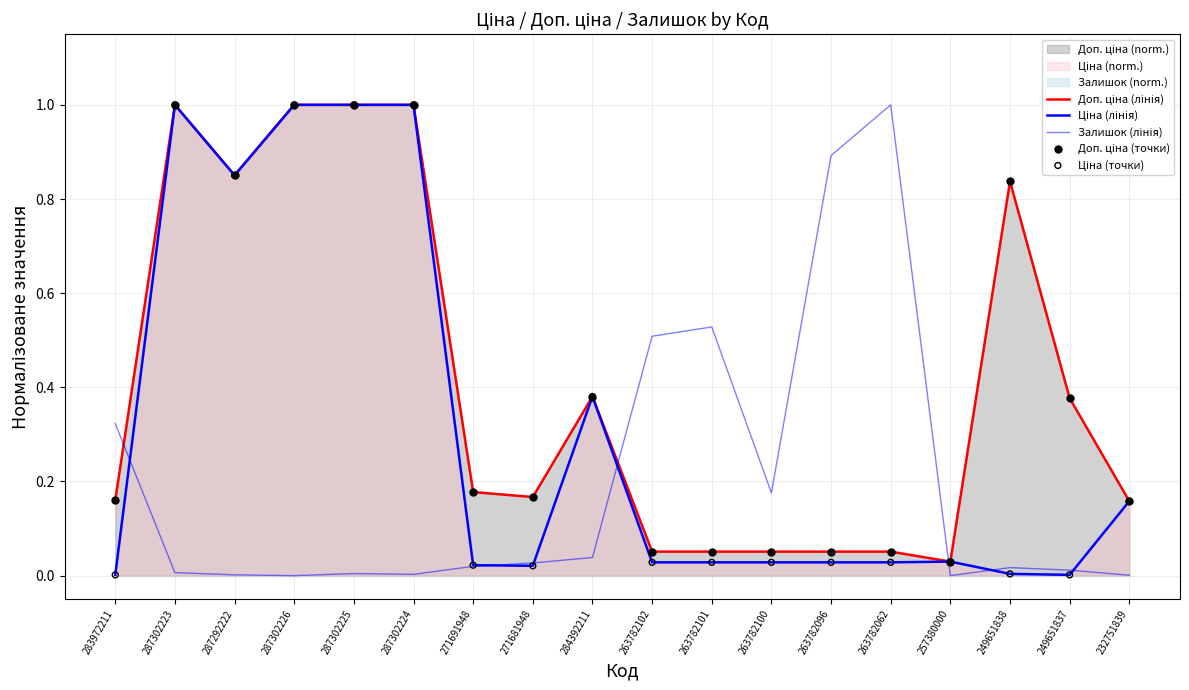

At which category is the sum across all series the highest?

287302223